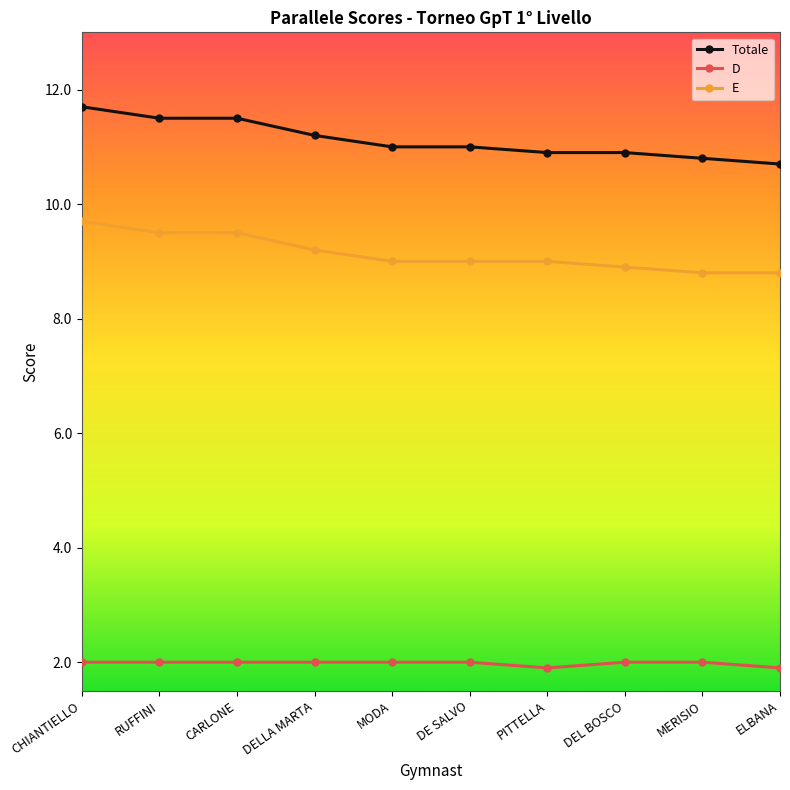

What is the maximum value for Totale?

11.7